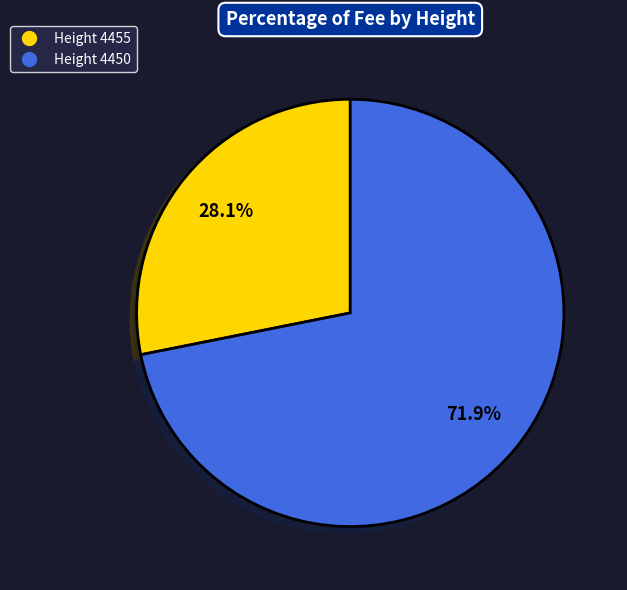

Is there any slice that represents more than half of the pie?

Yes